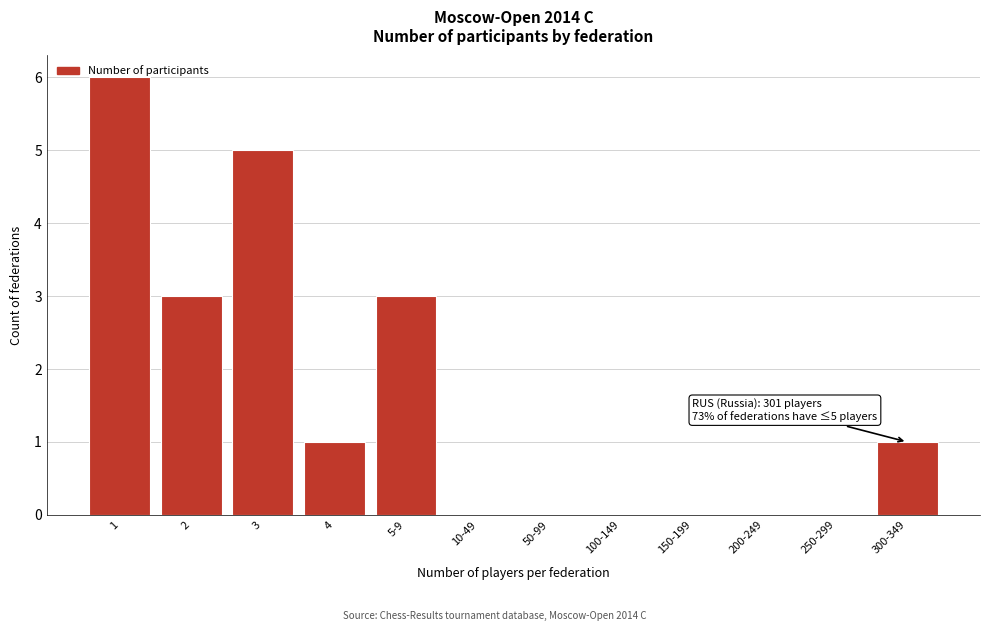

What is the change in value from 50-99 to 300-349?

+1